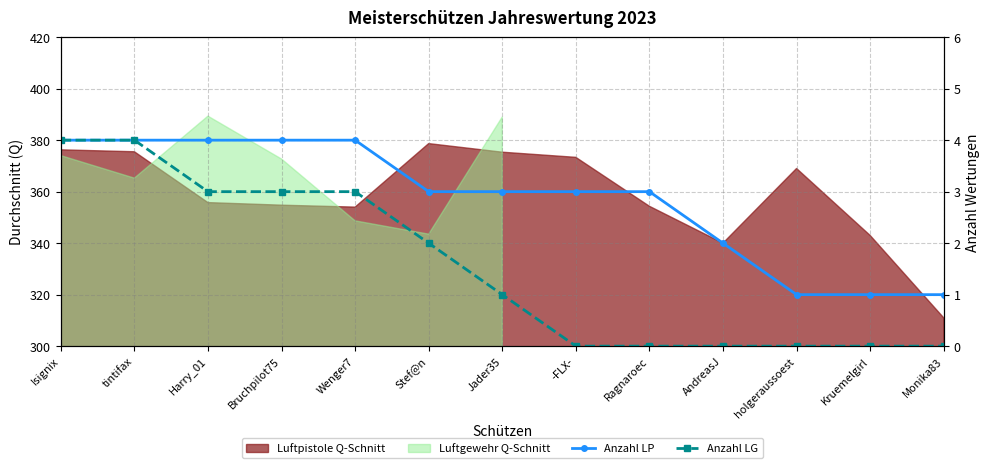

What is the difference between the second highest and second lowest values in the Anzahl LP series?

3